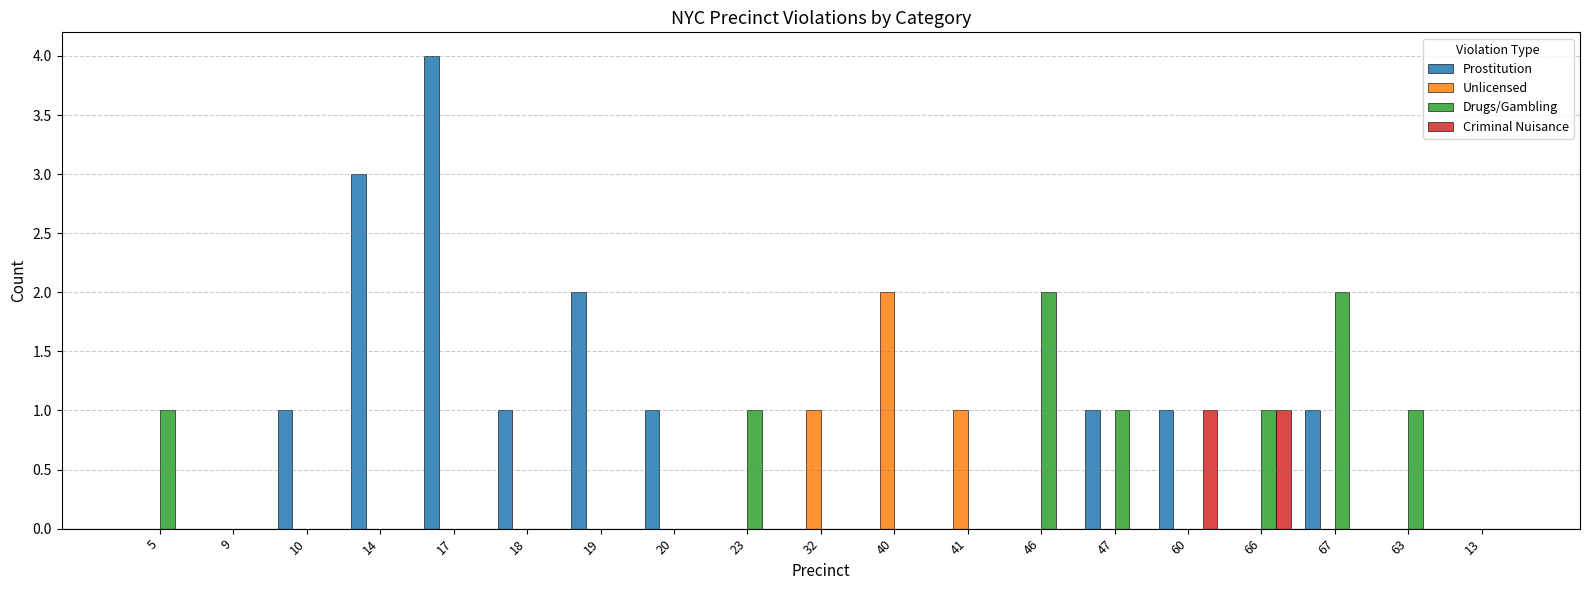

How many groups of bars are there?

19